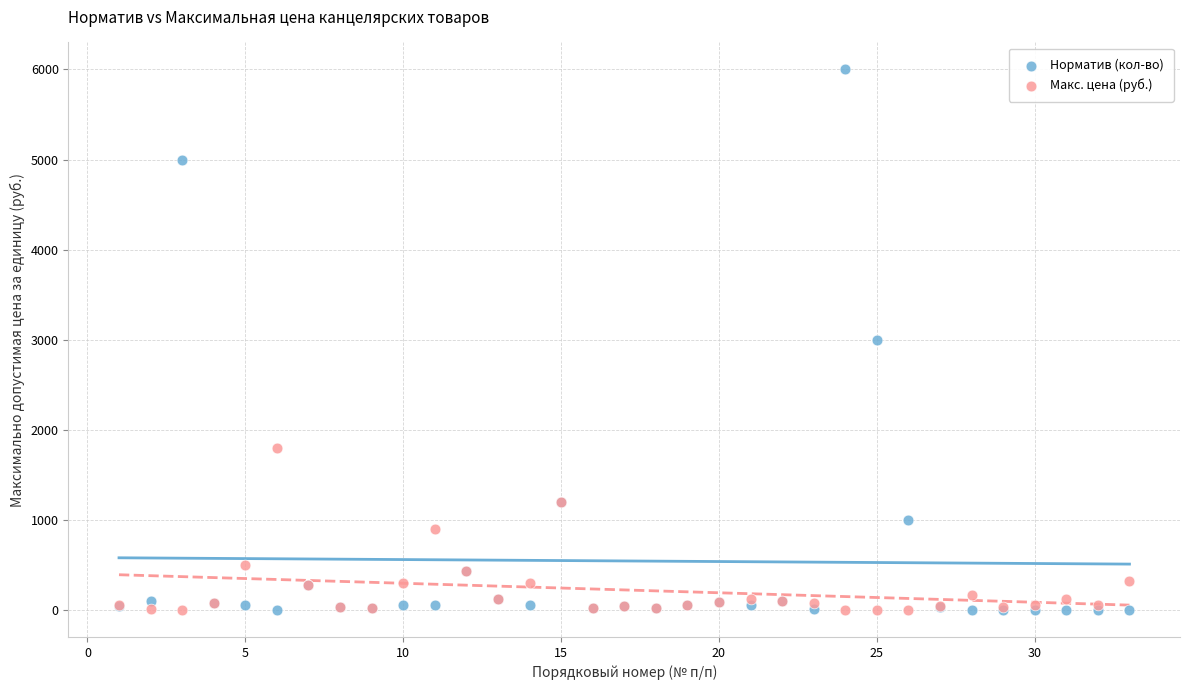

Which series reaches the maximum Y coordinate?

Норматив (кол-во)